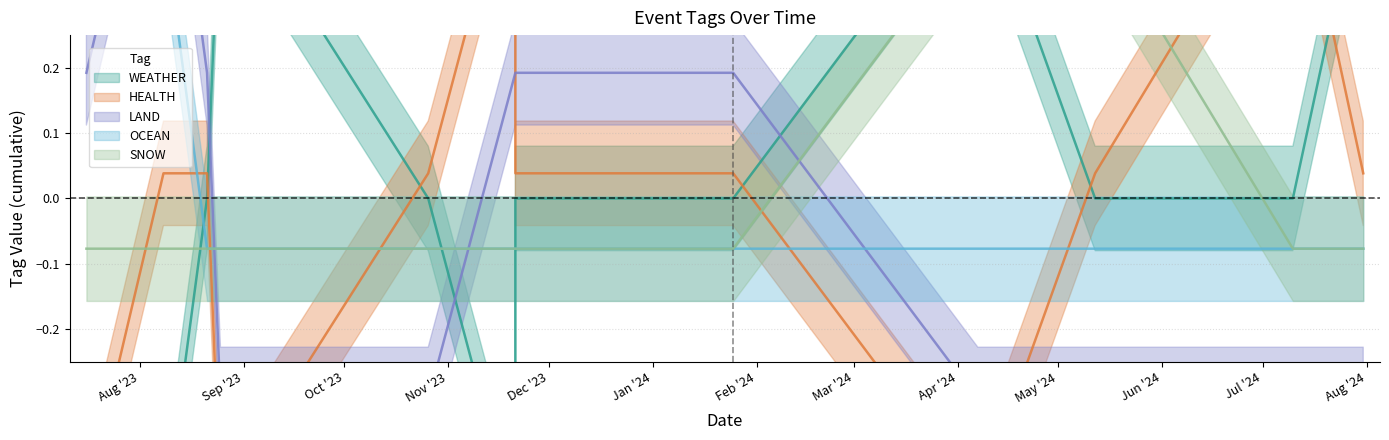

Does the chart have visible grid lines?

Yes